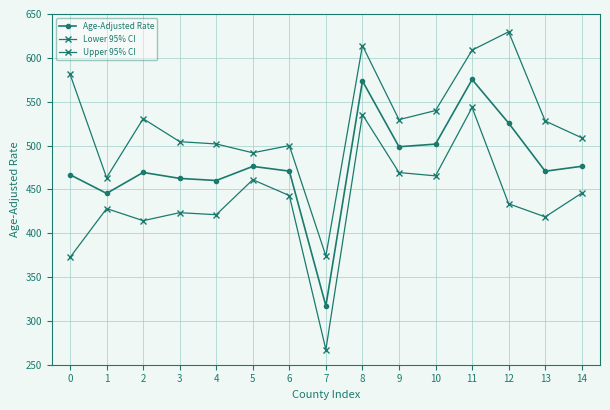

How many series are shown in this chart?

3